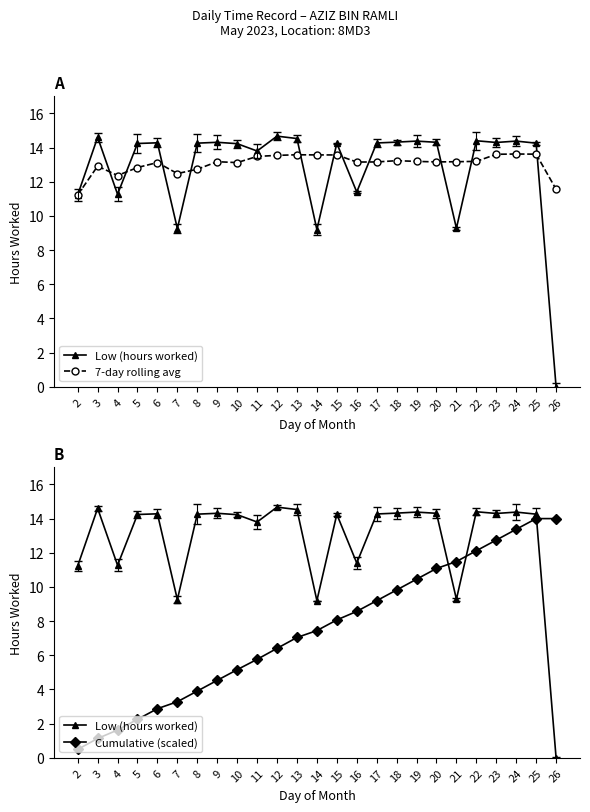

Which has a higher value, 17 or 8?

17